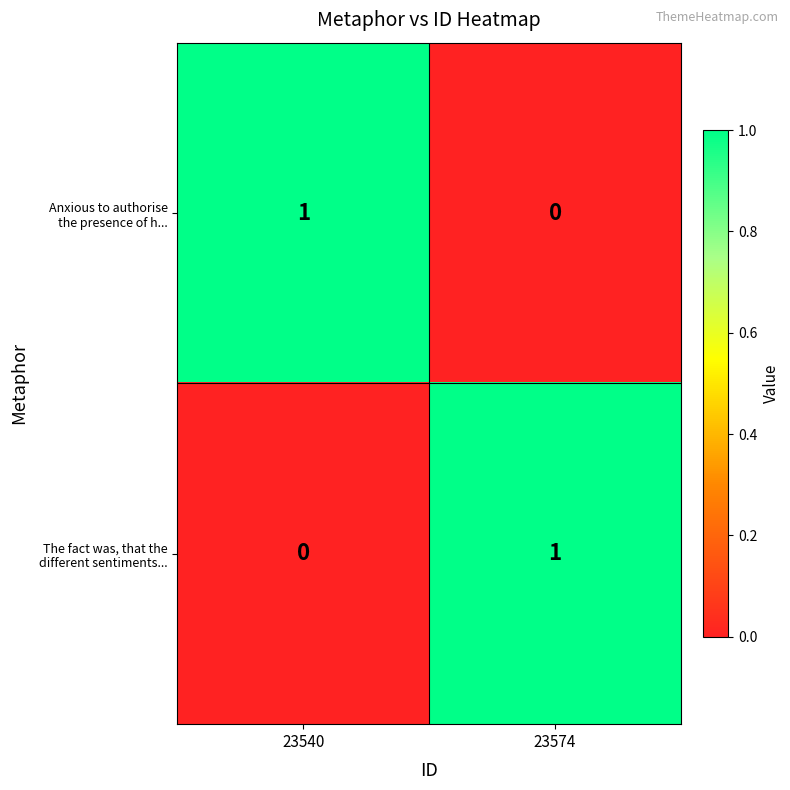

What is the difference between the highest and lowest values at 23540?

1